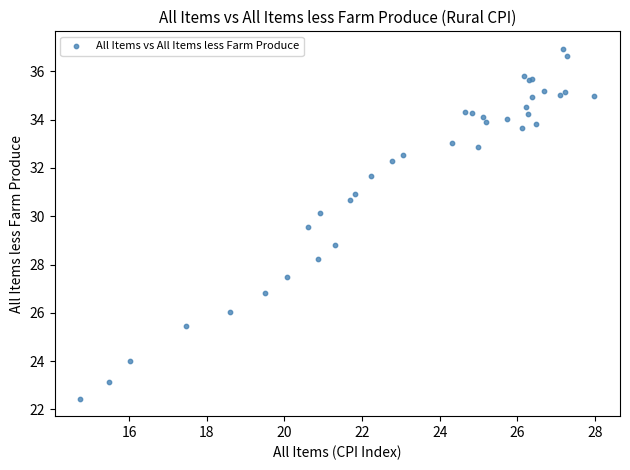

What Y value in the scatter plot is closest to 29?

28.8